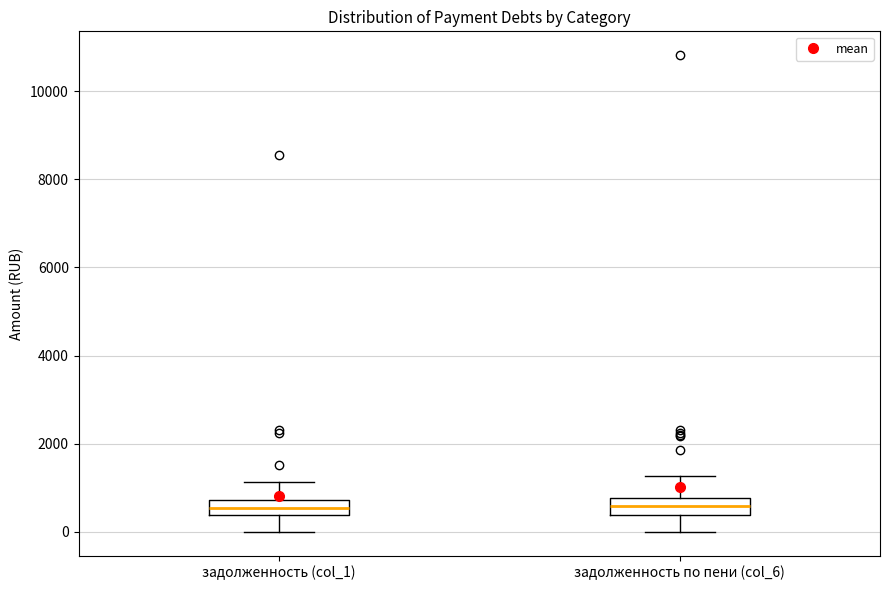

Reading left to right, read every box against the y-axis: the position of its median line, the range the box covers, and the ends of its whiskers. The values are not printed on the chart, so give them approximately, as read against the axis.

задолженность (col_1): median 600, box 400 to 800, whiskers 0 to 1200
задолженность по пени (col_6): median 600, box 400 to 800, whiskers 0 to 1200